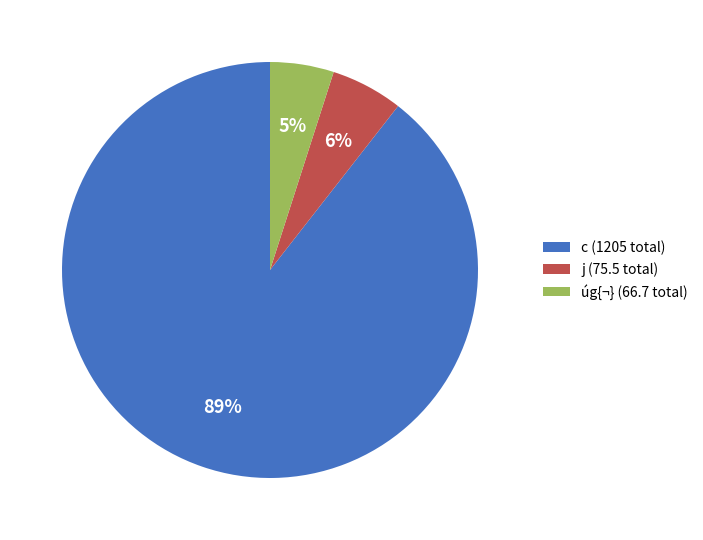

To the nearest percent, what is the average slice percentage?

33%